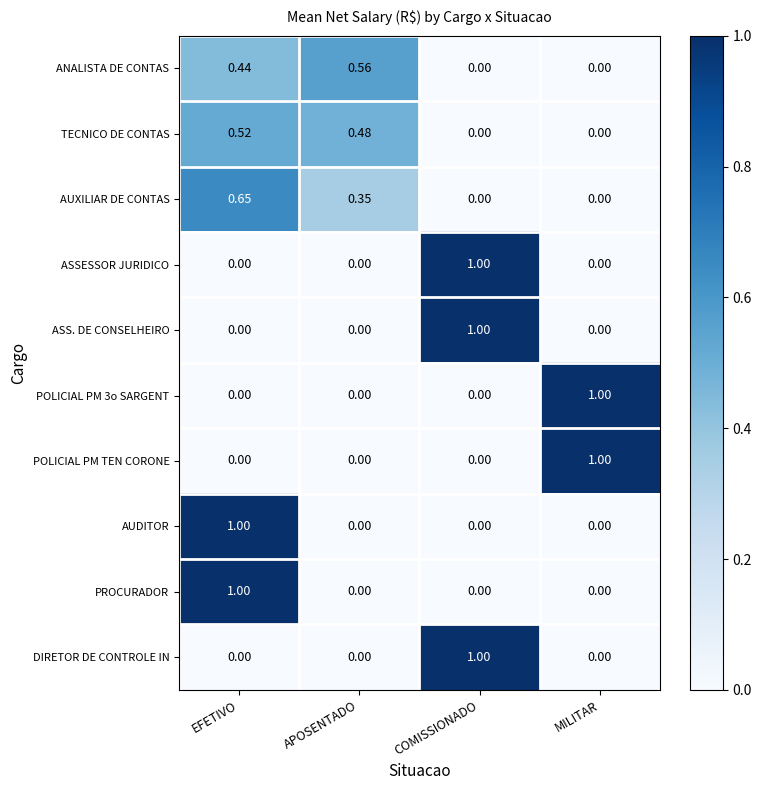

At which category is the sum across all series the highest?

EFETIVO